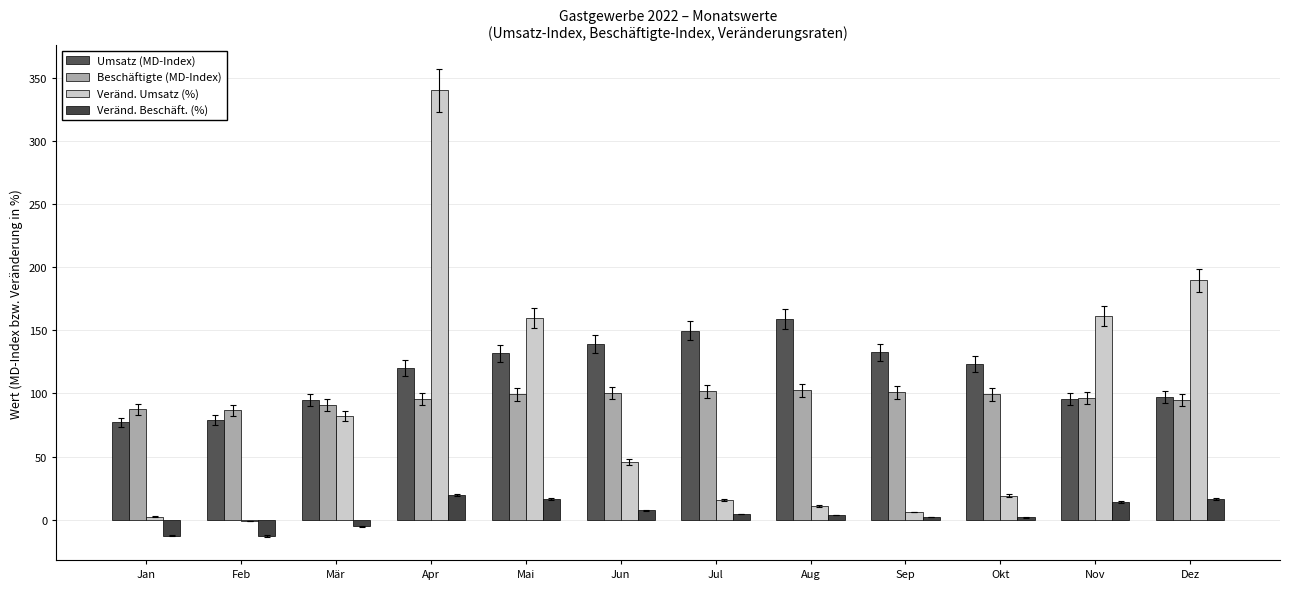

What value does the Veränd. Beschäft. (%) series have at Nov?

13.9